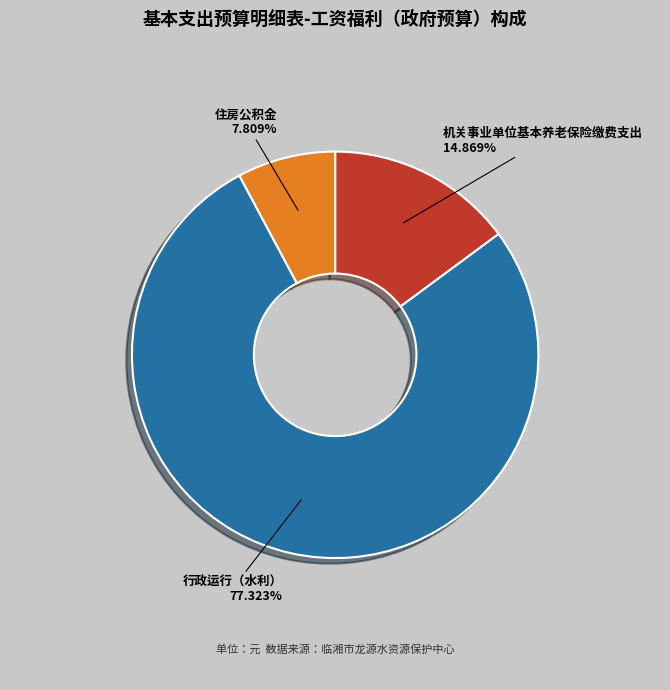

To the nearest percent, what portion does 机关事业单位基本养老保险缴费支出 represent?

15%